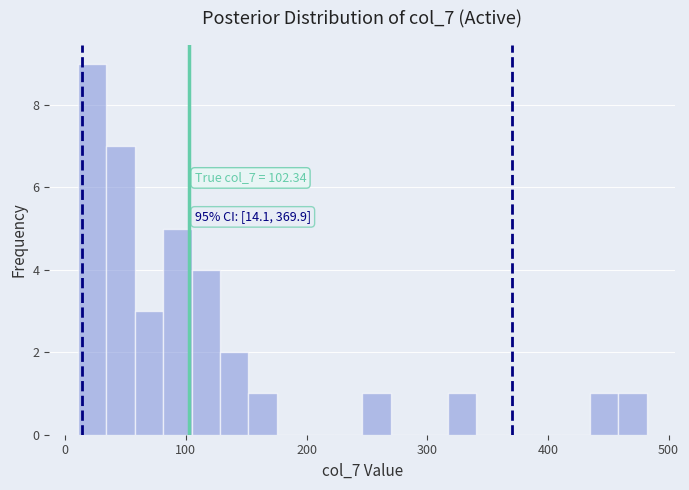

Around what value on the x-axis is the tallest bar? Give the approximate position of its centre, as read against the axis.

20